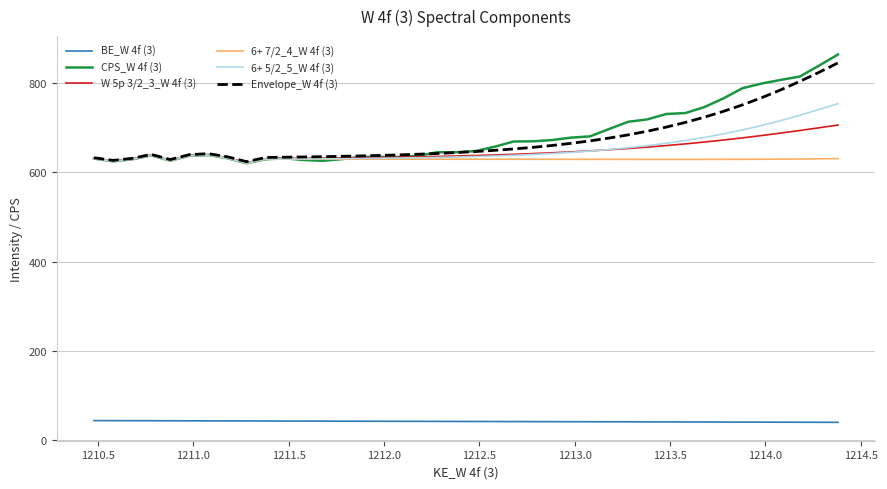

True or false: 6+ 5/2_5_W 4f (3) and BE_W 4f (3) intersect in this chart.

False